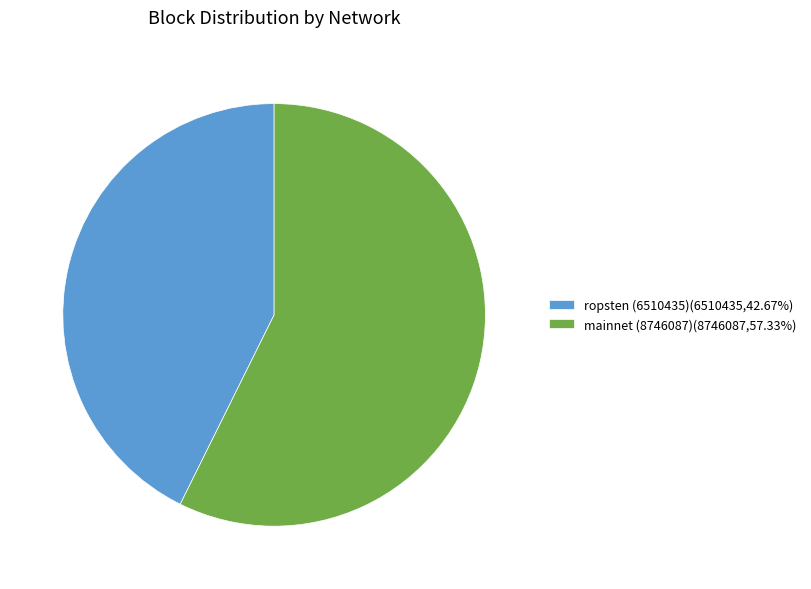

Does any single category account for the majority?

Yes